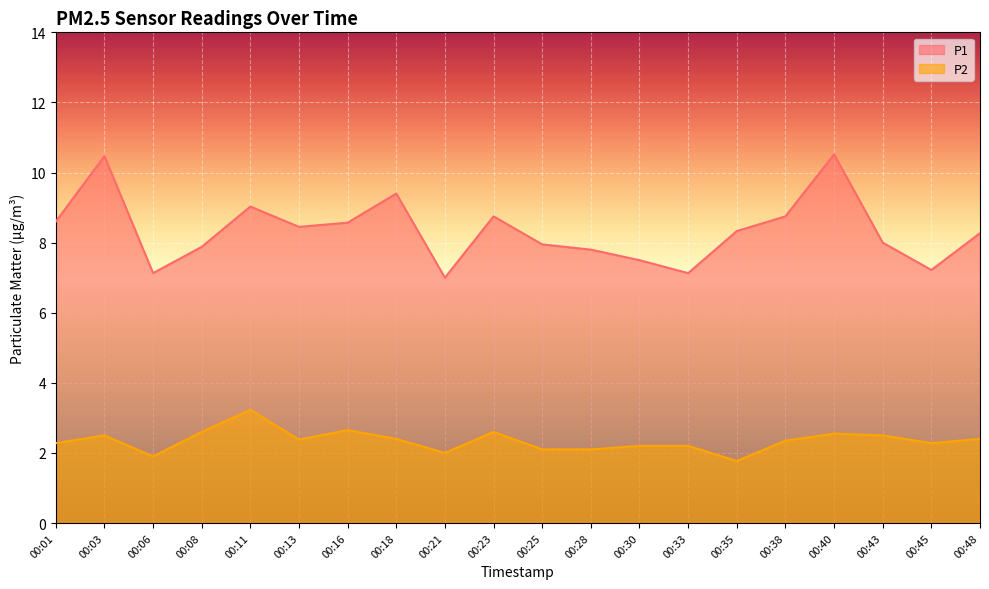

How many lines are shown in the chart?

2